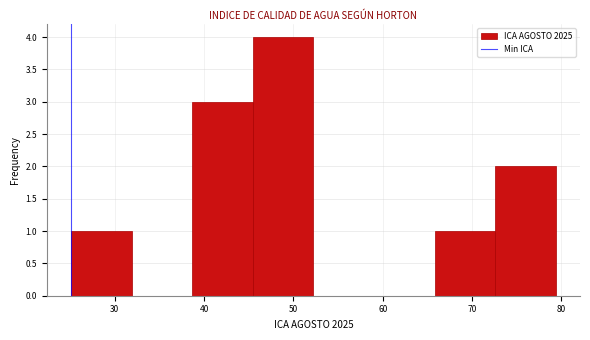

Reading left to right, transcribe this chart: for each bar, give the range it covers on the x-axis and its height. Neither the bar edges nor the heights are printed on the chart, so give them approximately, as read against the axes.

25 to 32: 1
32 to 39: 0
39 to 45: 3
45 to 52: 4
52 to 59: 0
59 to 66: 0
66 to 73: 1
73 to 79: 2